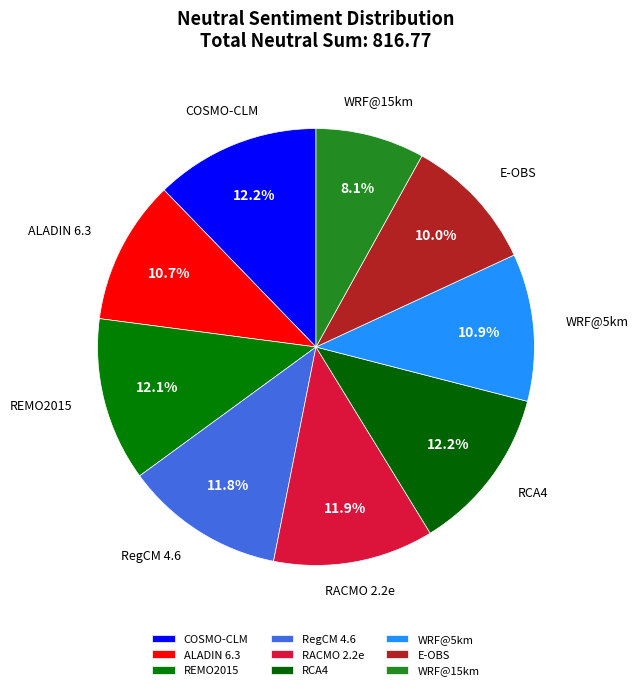

To the nearest percent, what is the difference between the largest and smallest slice percentages?

4%